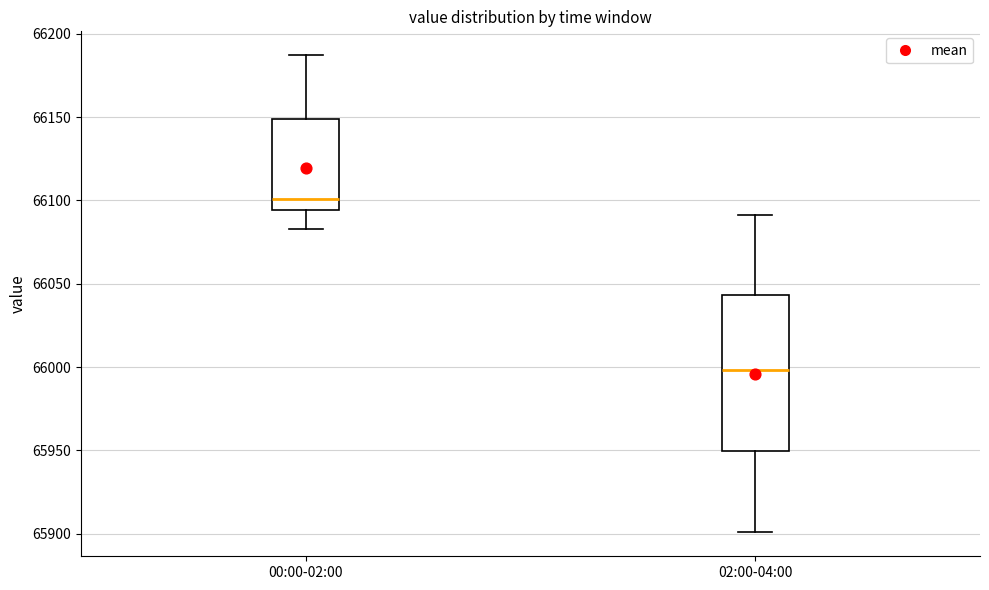

Which box is the tallest, from its lower edge to its upper edge?

02:00-04:00